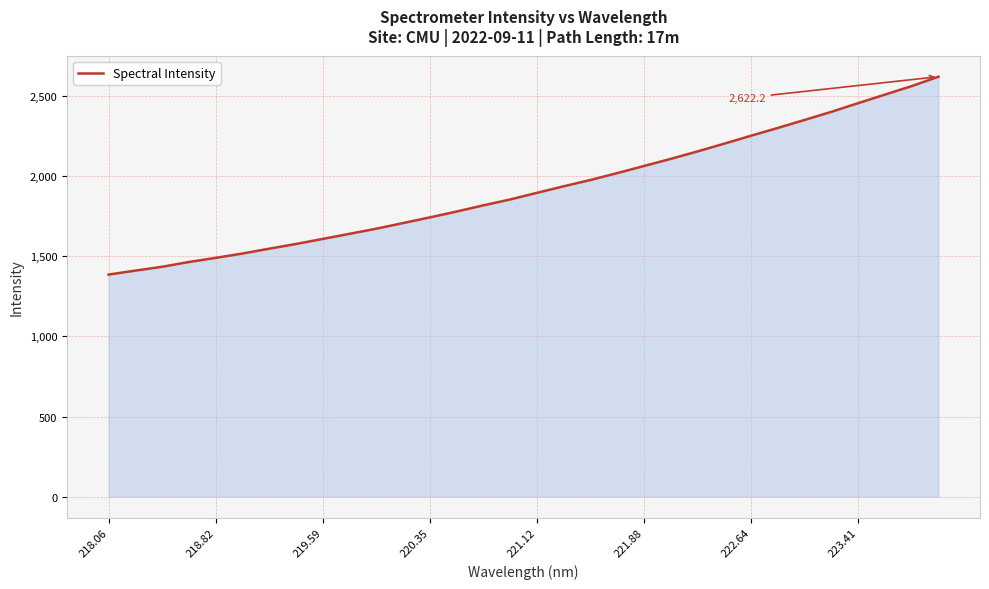

What is the difference between the maximum and minimum values?

1235.8